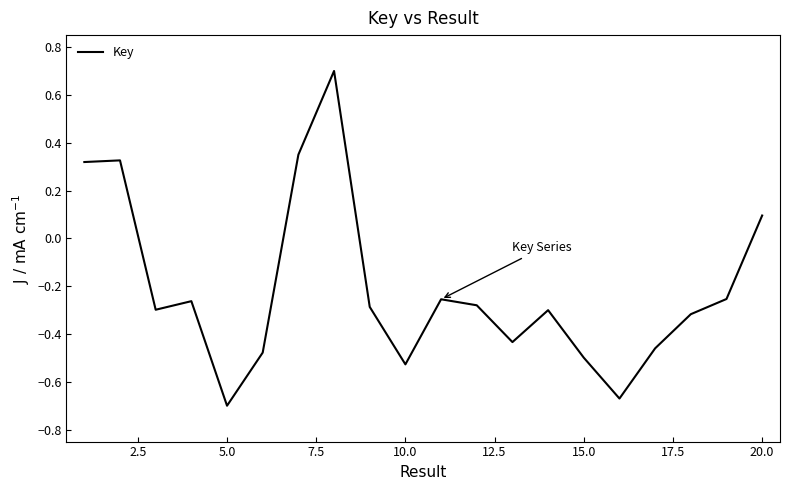

What is the difference between the maximum and minimum values?

1.4